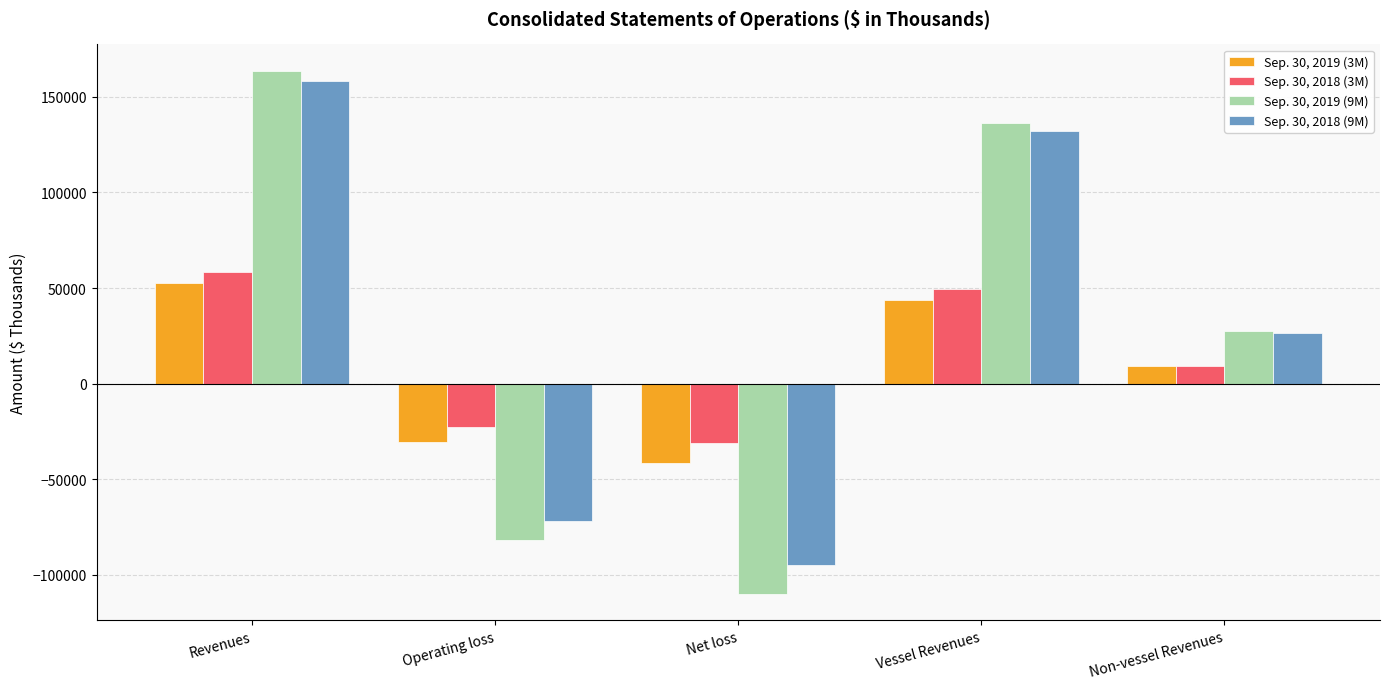

At which label is Sep. 30, 2019 (3M) closest to 5713?

Non-vessel Revenues